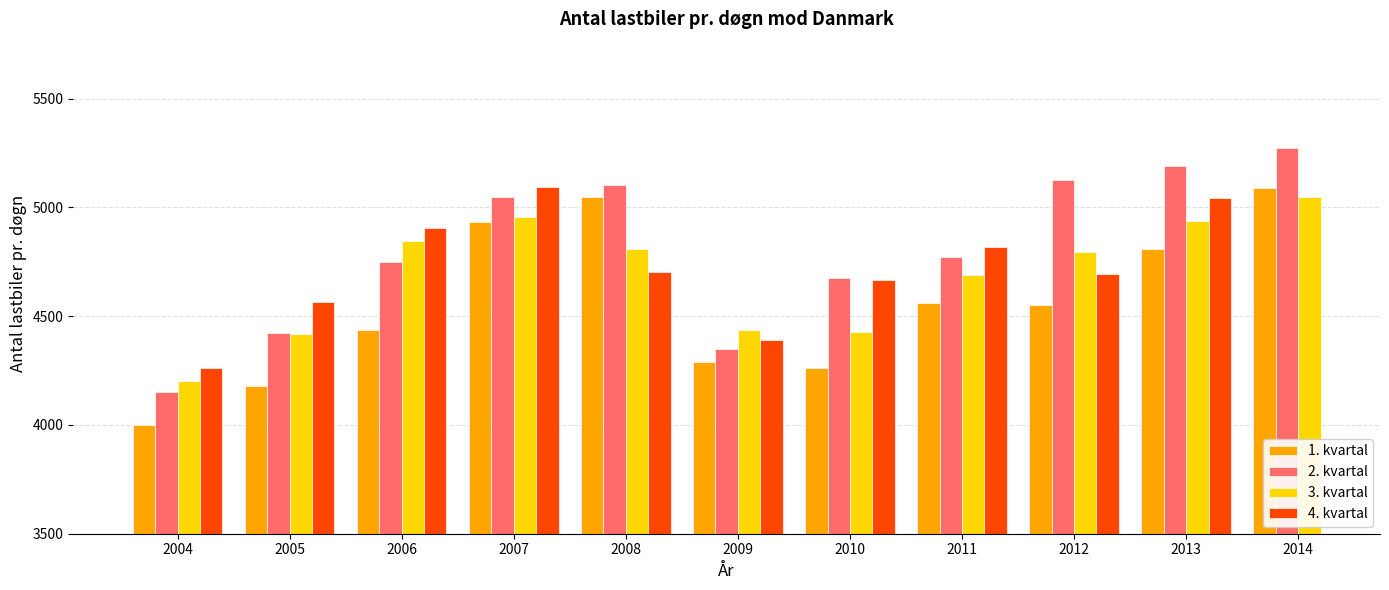

Which series has the largest range (max minus min)?

2. kvartal